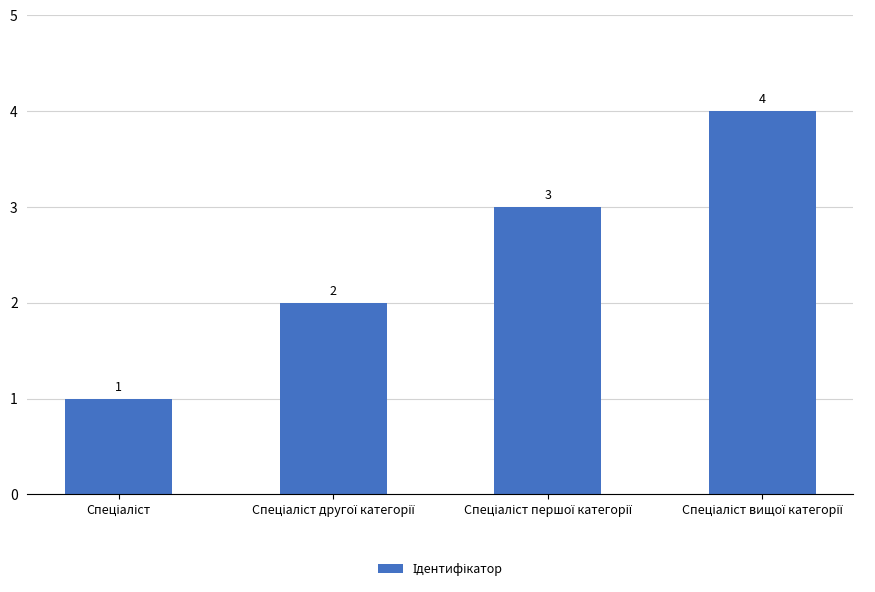

What is the value of the 2nd bar from the left?

2